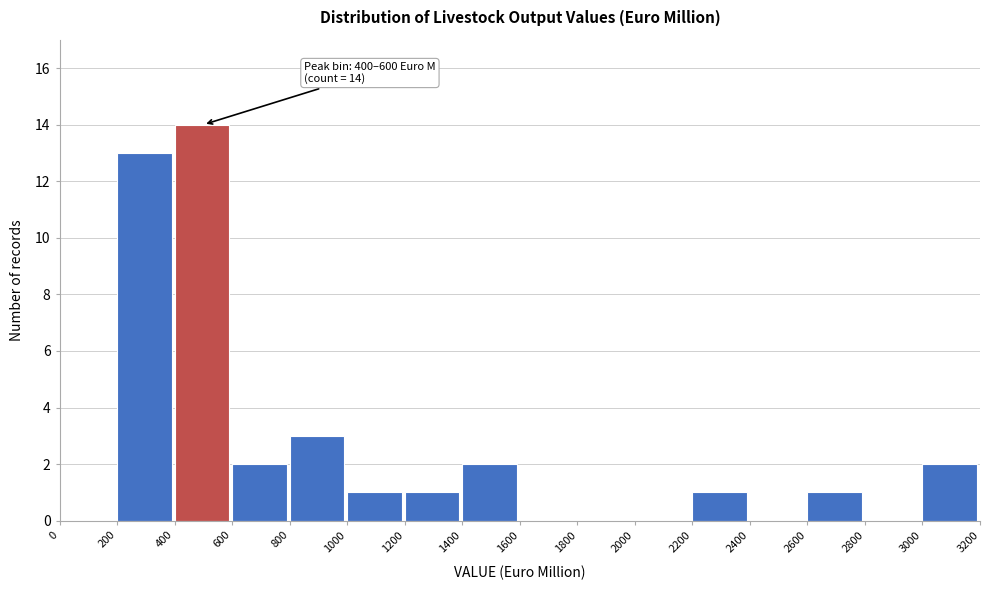

Which range on the x-axis has the tallest bar?

400 to 600